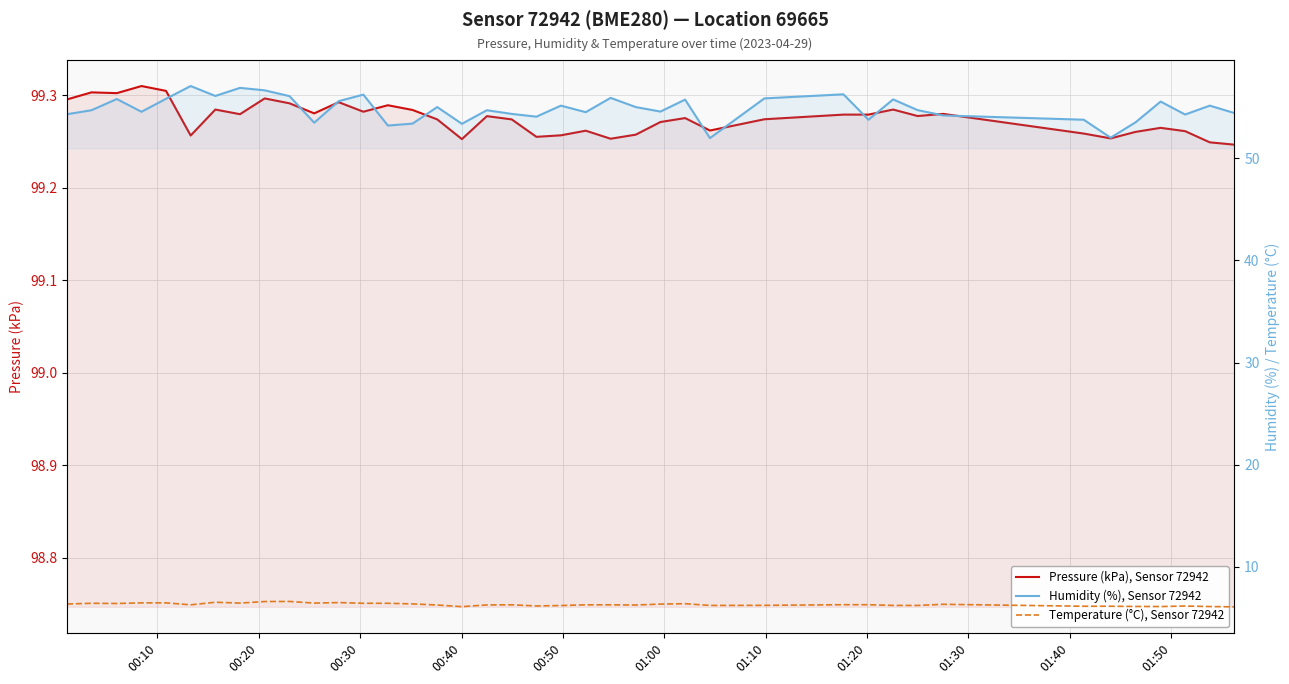

List the series in order of their peak value, highest first.

Pressure (kPa), Sensor 72942, Humidity (%), Sensor 72942, Temperature (°C), Sensor 72942